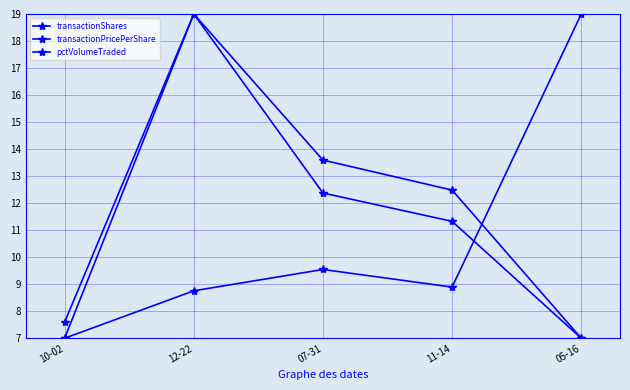

How many lines are shown in the chart?

3